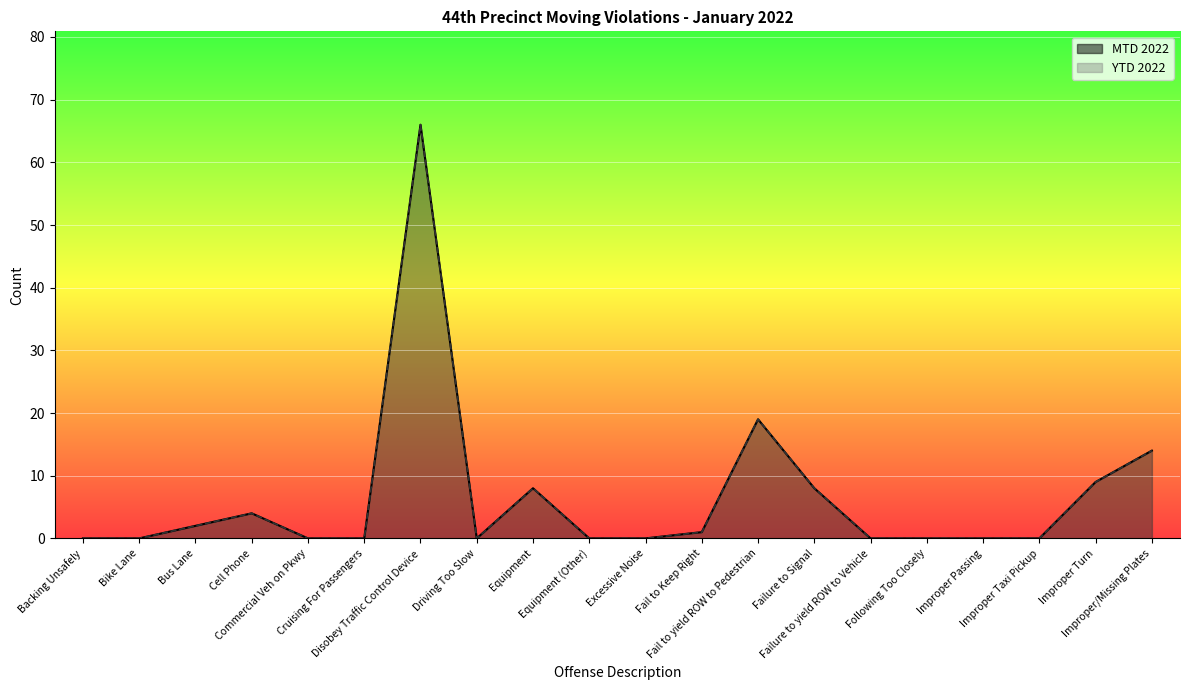

At which category is the sum across all series the highest?

Disobey Traffic Control Device